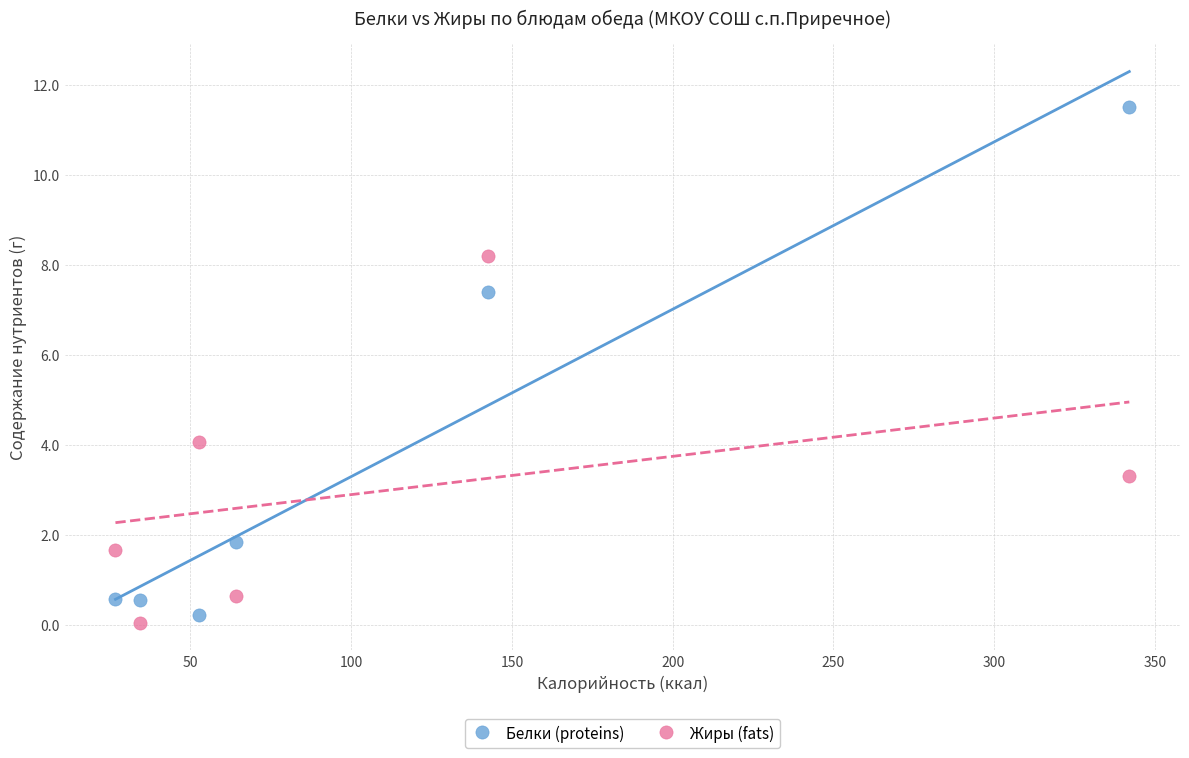

What is the X range (max minus min) for the scatter plot?

315.3